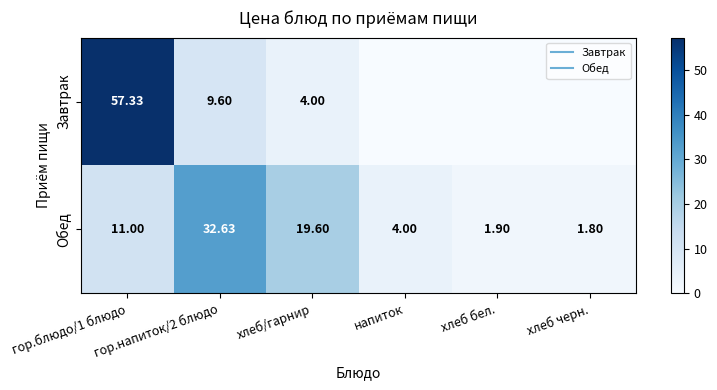

List the series in order of their peak value, lowest first.

Обед, Завтрак